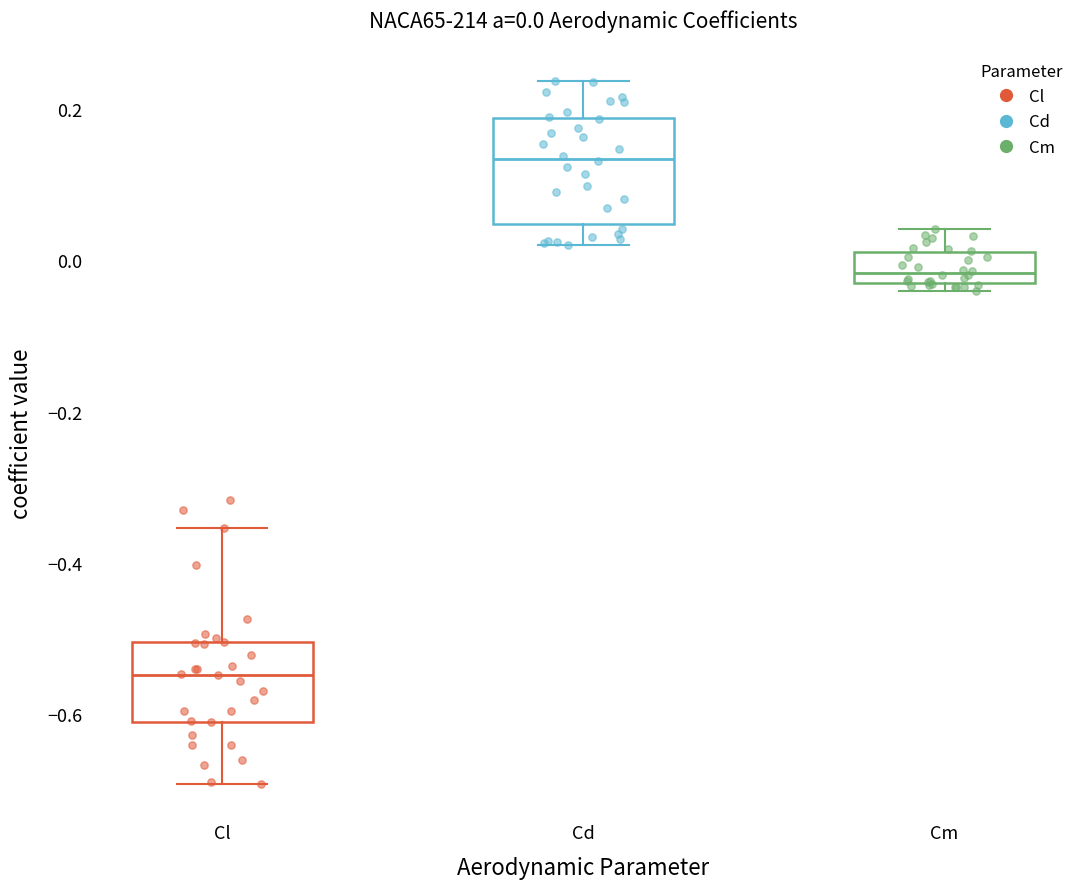

Which box has the lowest median line?

Cl